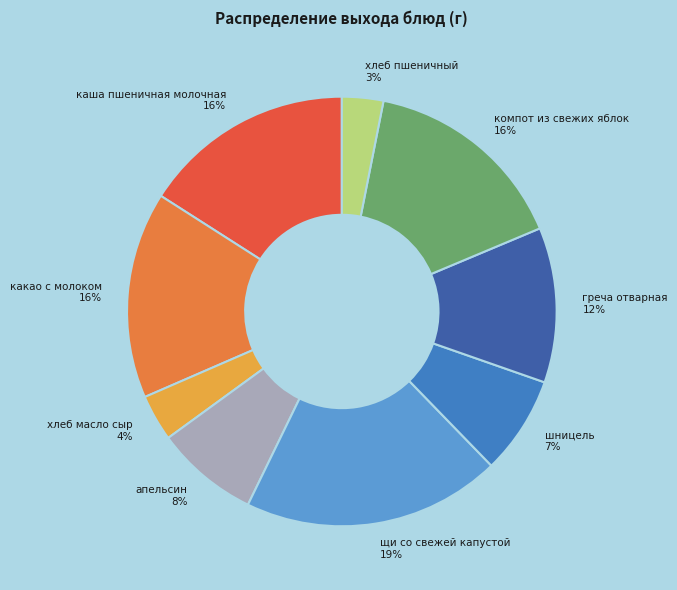

To the nearest percent, what portion does какао с молоком represent?

16%